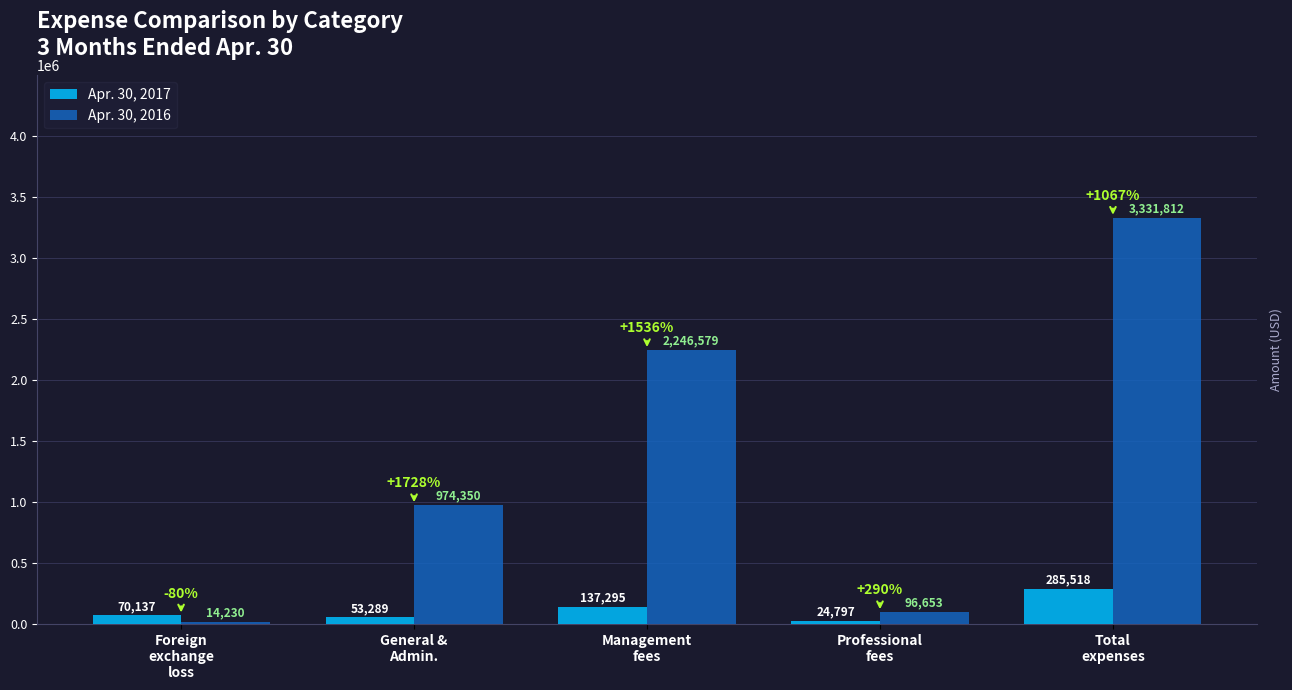

How many data points in Apr. 30, 2017 are less than 70137?

2